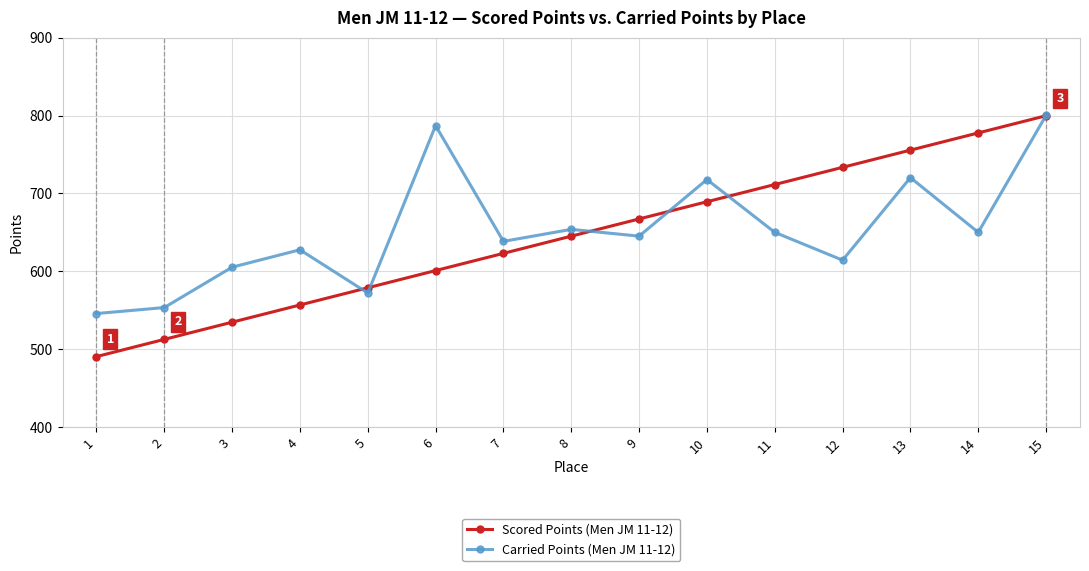

What is the smallest value displayed?

490.3